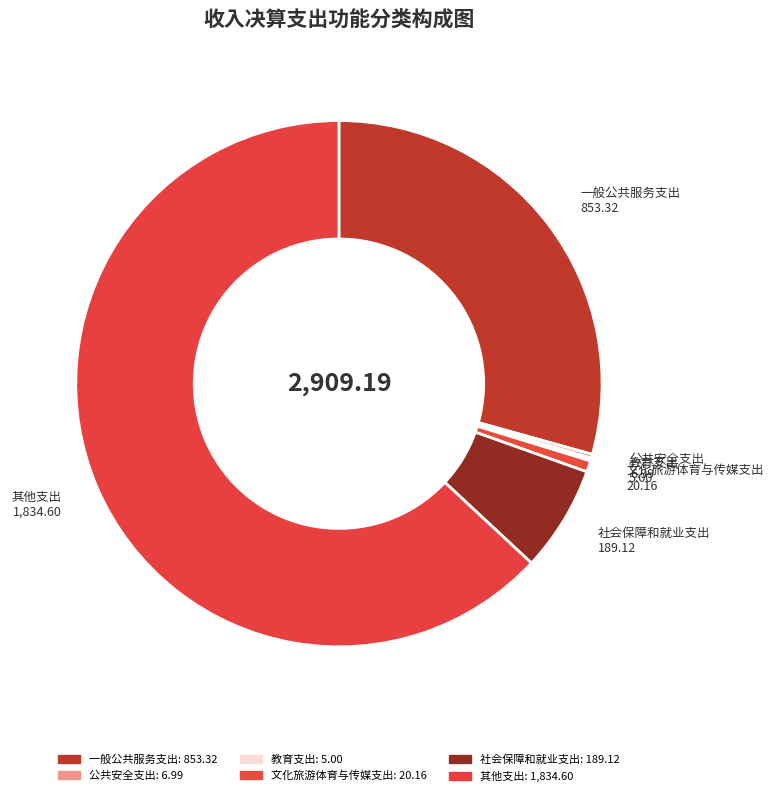

Is the sum of 一般公共服务支出 and 其他支出 greater than half?

Yes